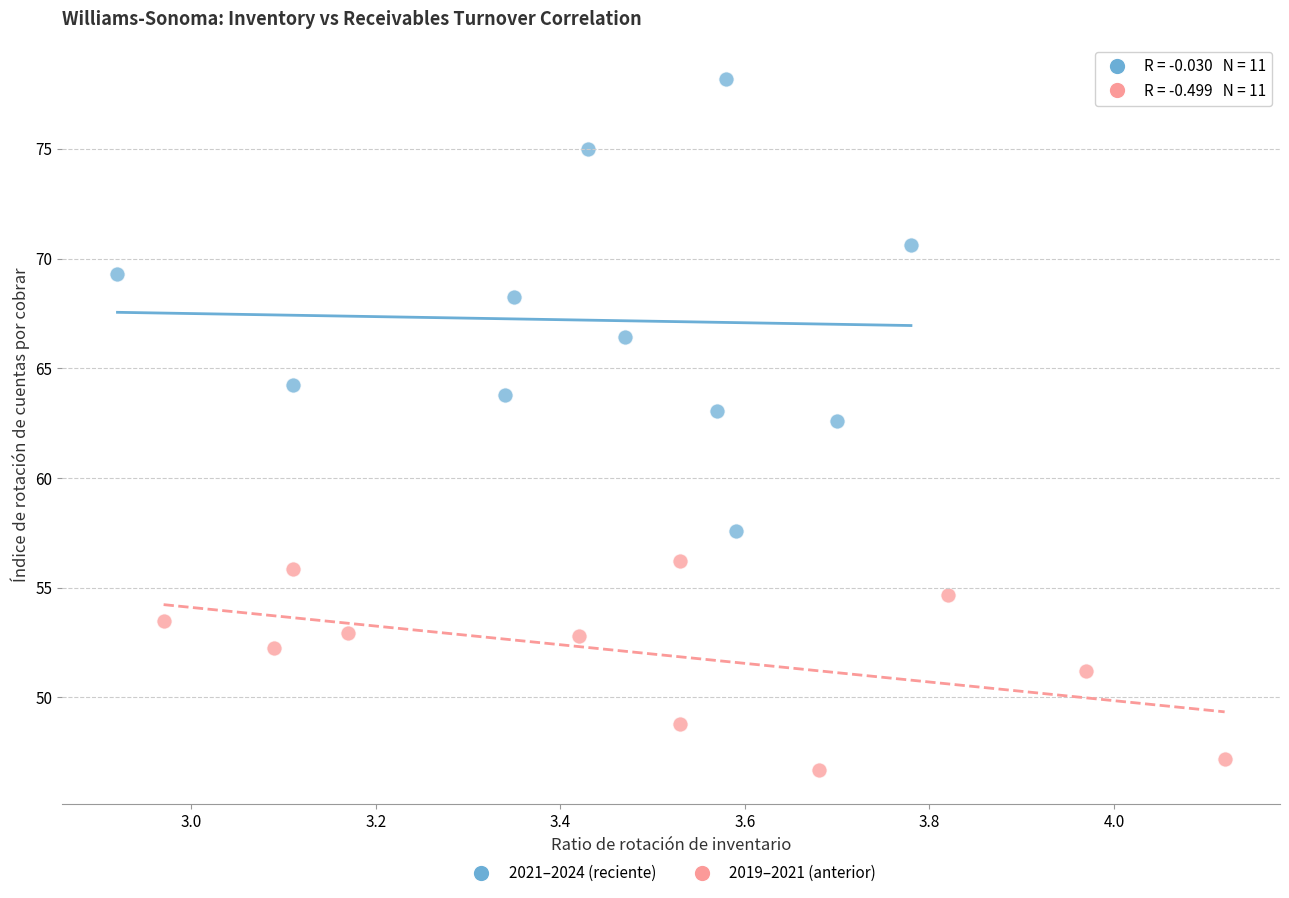

Which series contains the lowest Y value?

2019–2021 (anterior)